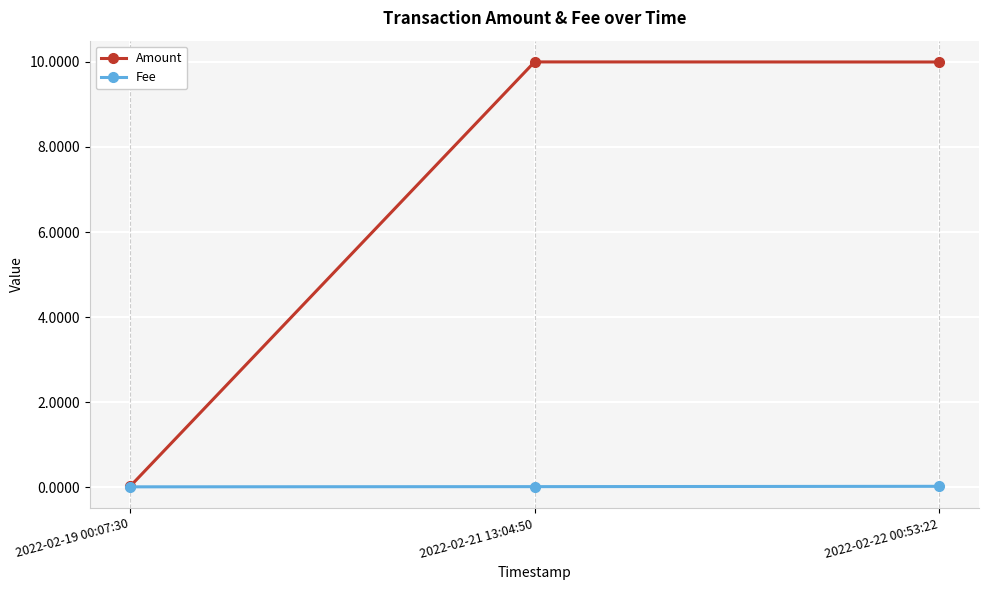

Does the chart display data point markers on the line(s)?

Yes